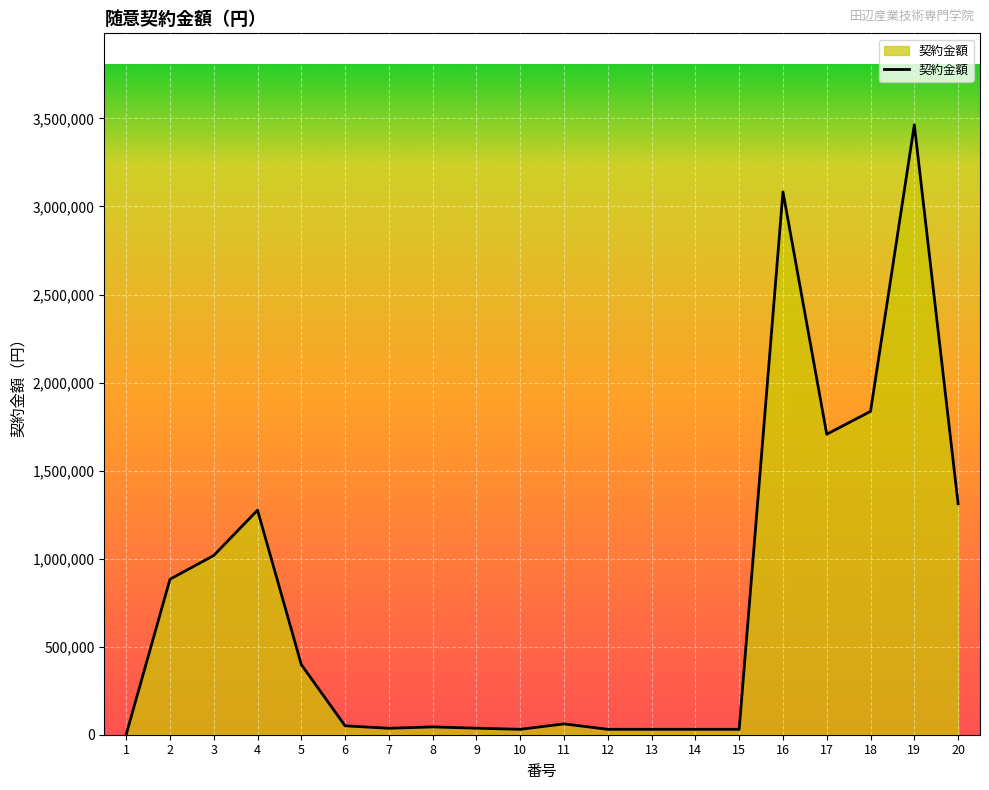

Does the chart display data point markers on the line(s)?

No